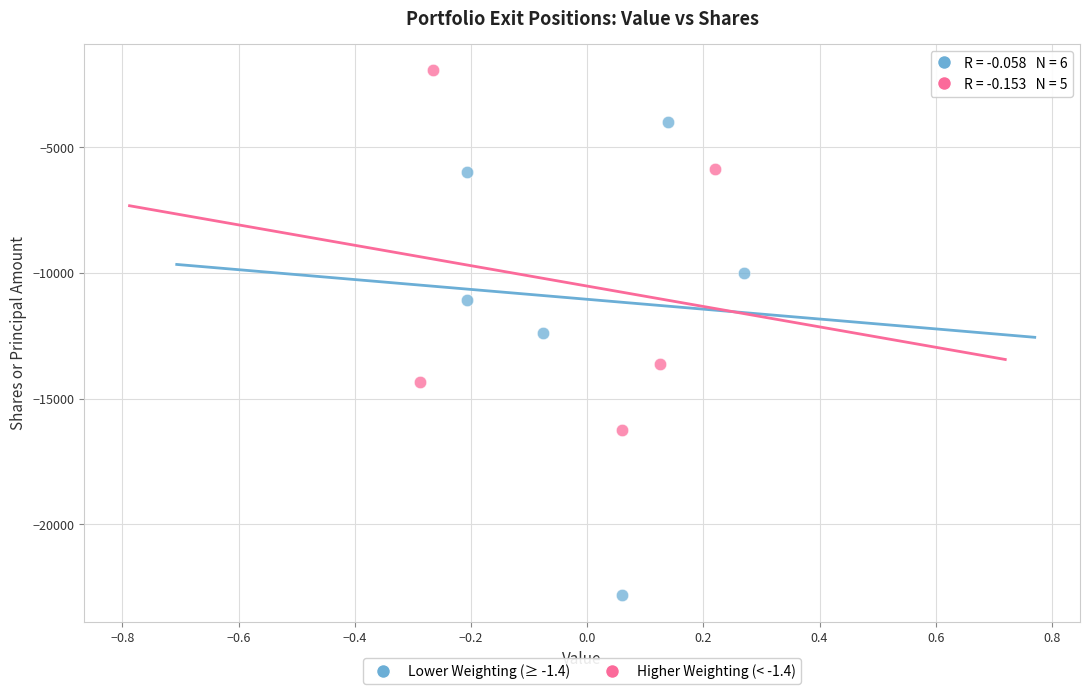

What are all the series names shown in the legend?

Lower Weighting (≥ -1.4), Higher Weighting (< -1.4)